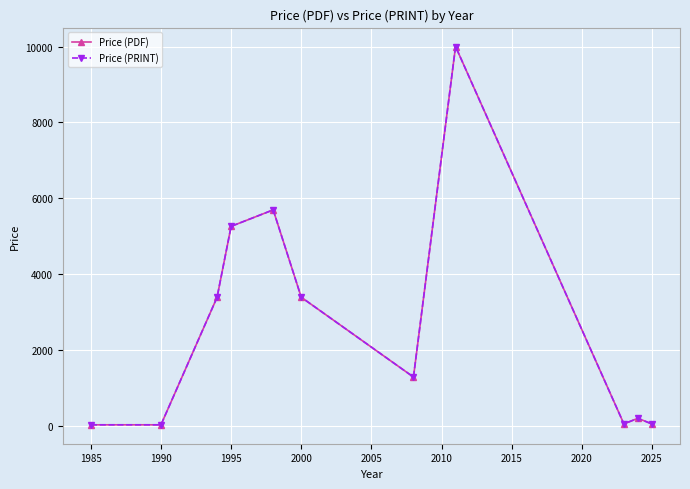

What is the average value of the Price (PDF) series?

2681.7